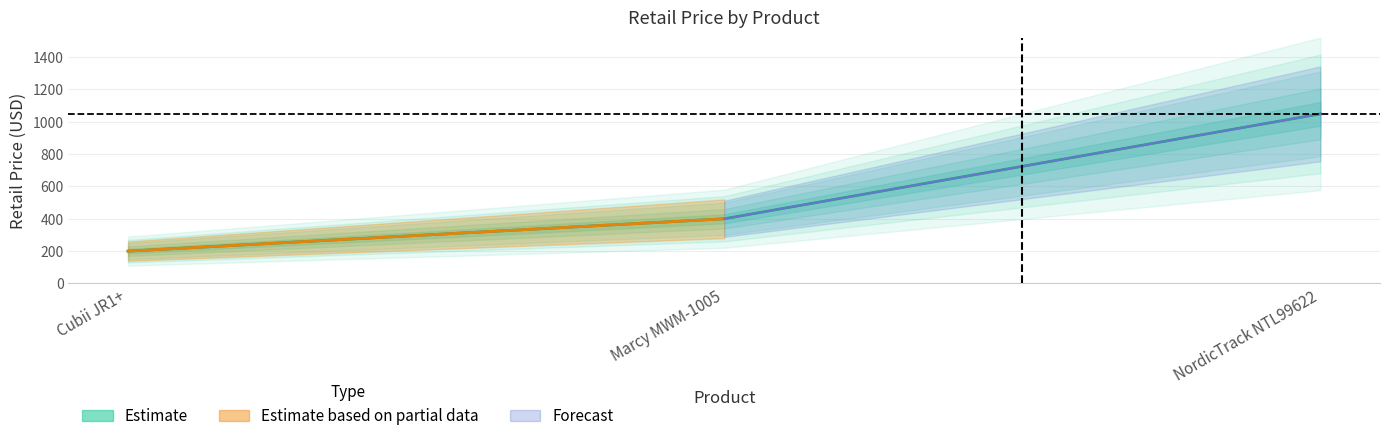

Is it true that the value at Cubii JR1+ is 57.1?

False